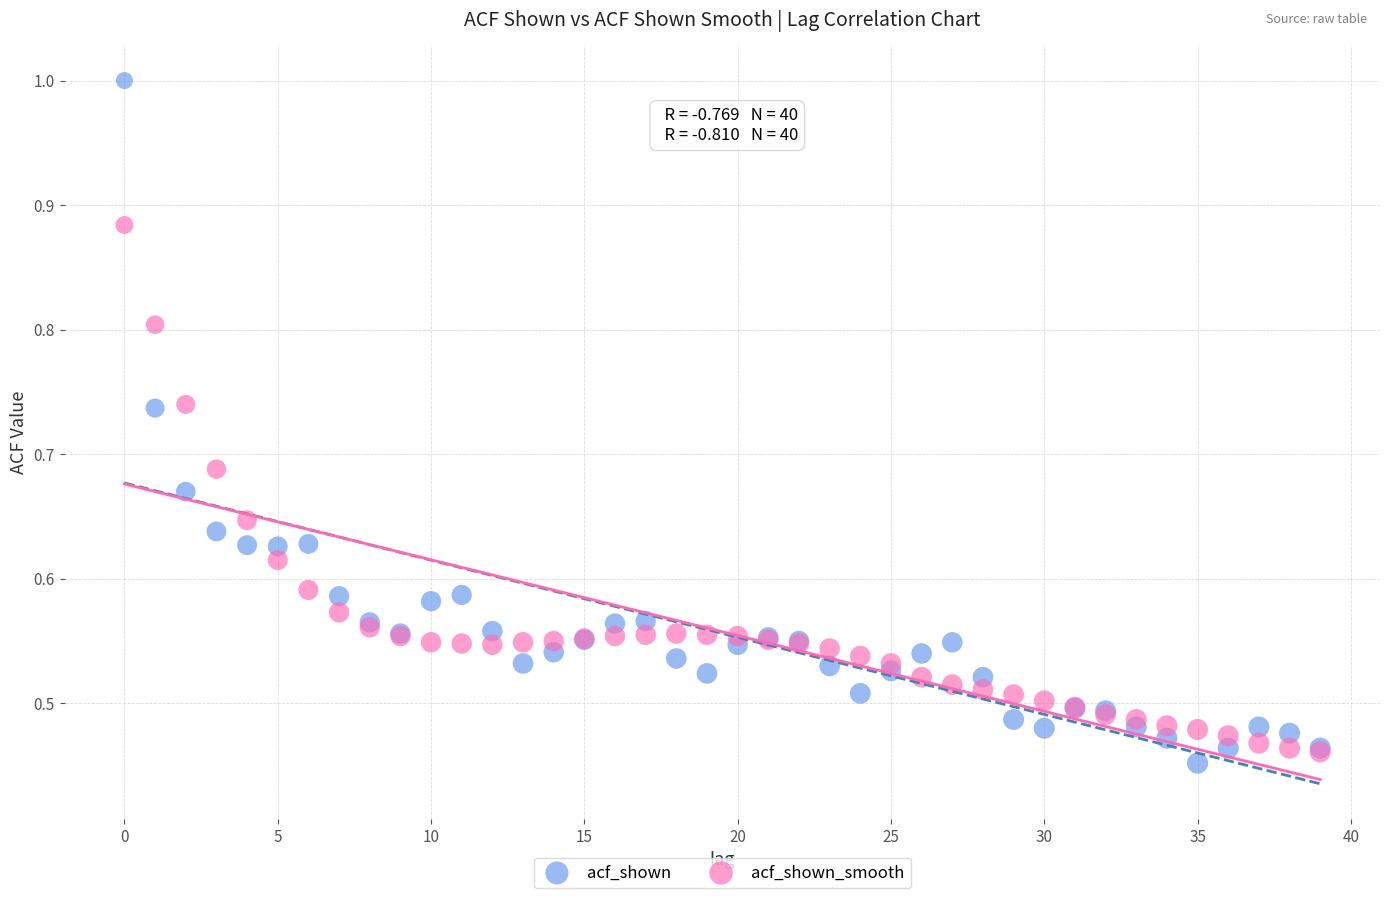

Which series contains the highest Y value?

acf_shown